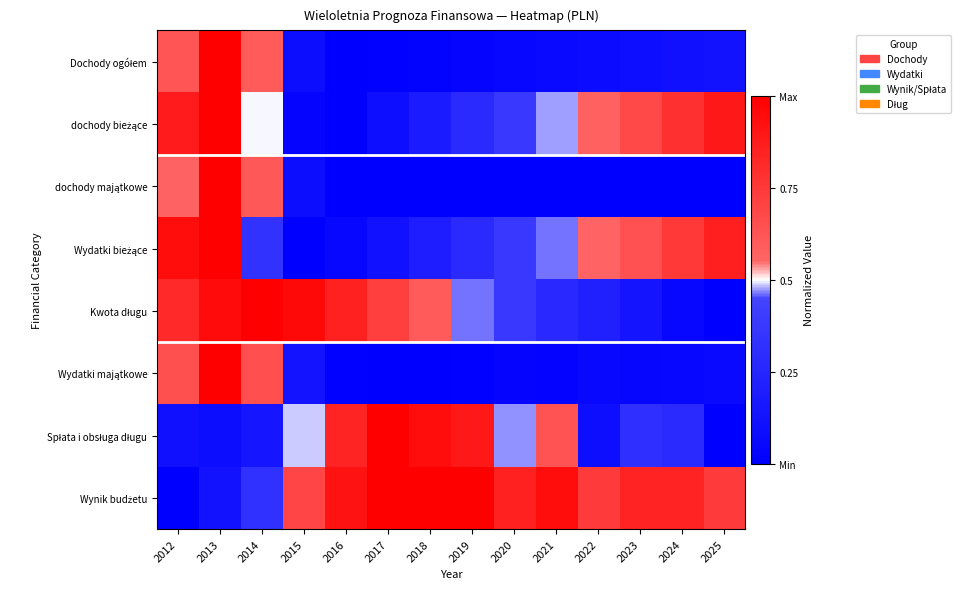

At how many categories does at least one series exceed 0?

14